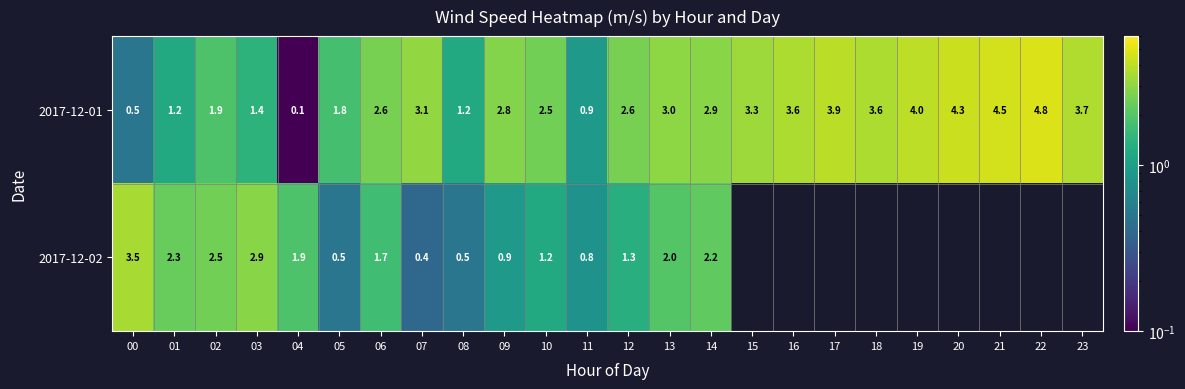

Is the value of 2017-12-02 at 10 greater than the value of 2017-12-01 at 11?

Yes